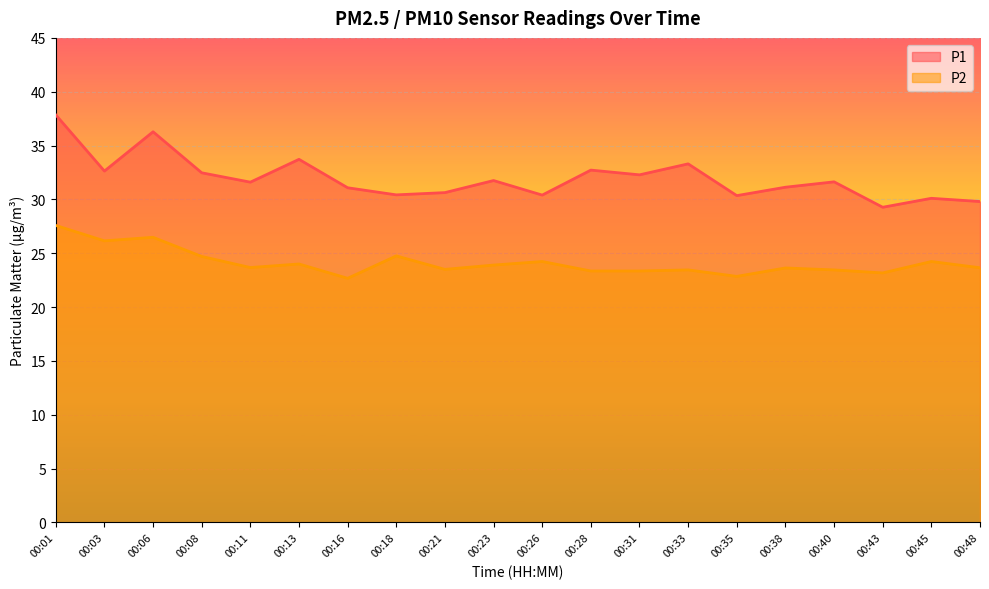

True or false: P1 has more than 0 interior local peaks.

True